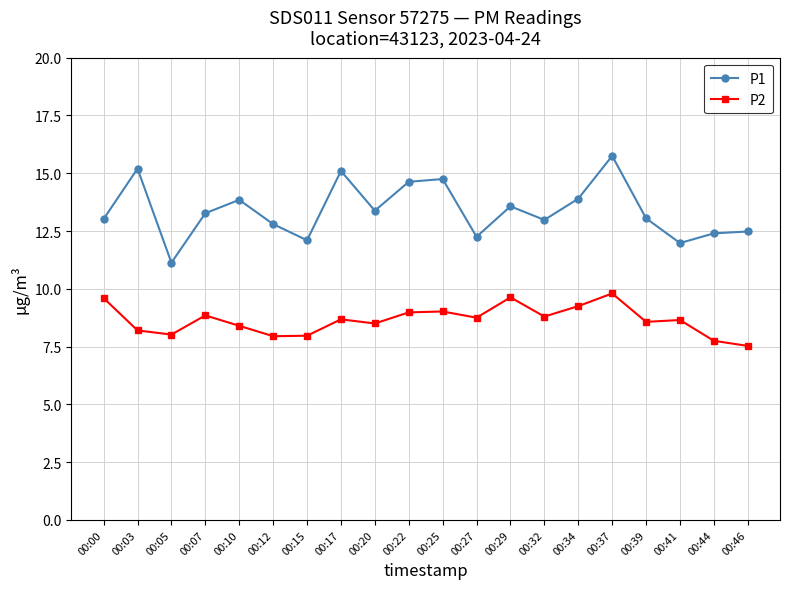

What is the highest value of the P2 series?

9.8